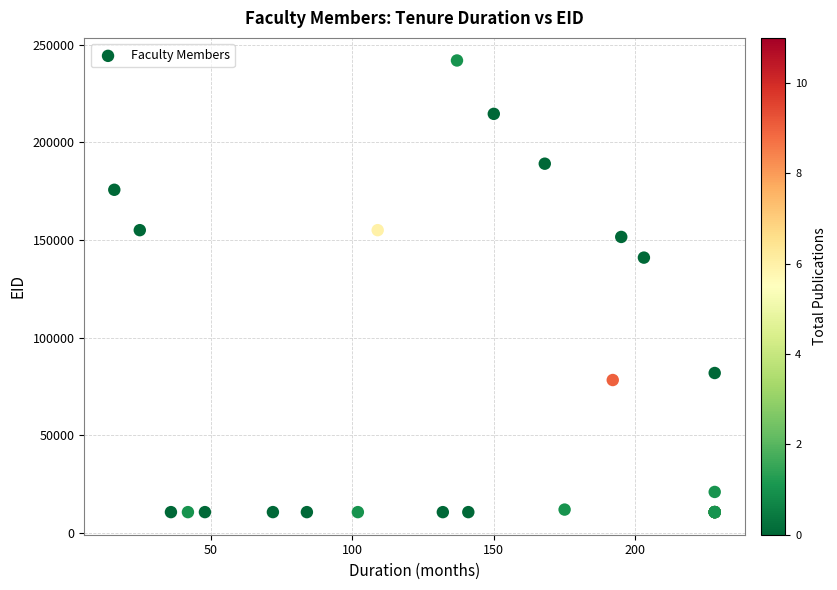

What Y value in the scatter plot is closest to 126326?

141017